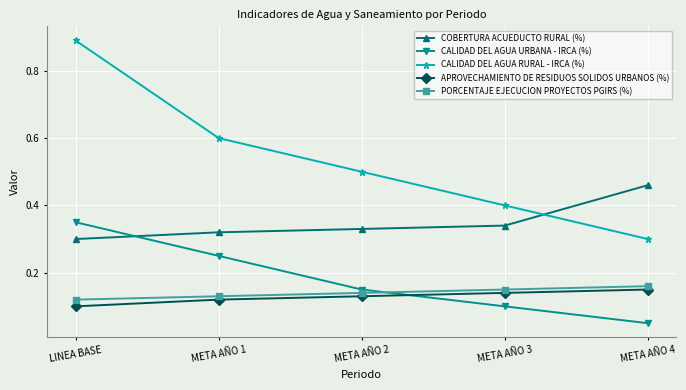

Which series has the largest total across all categories?

CALIDAD DEL AGUA RURAL - IRCA (%)